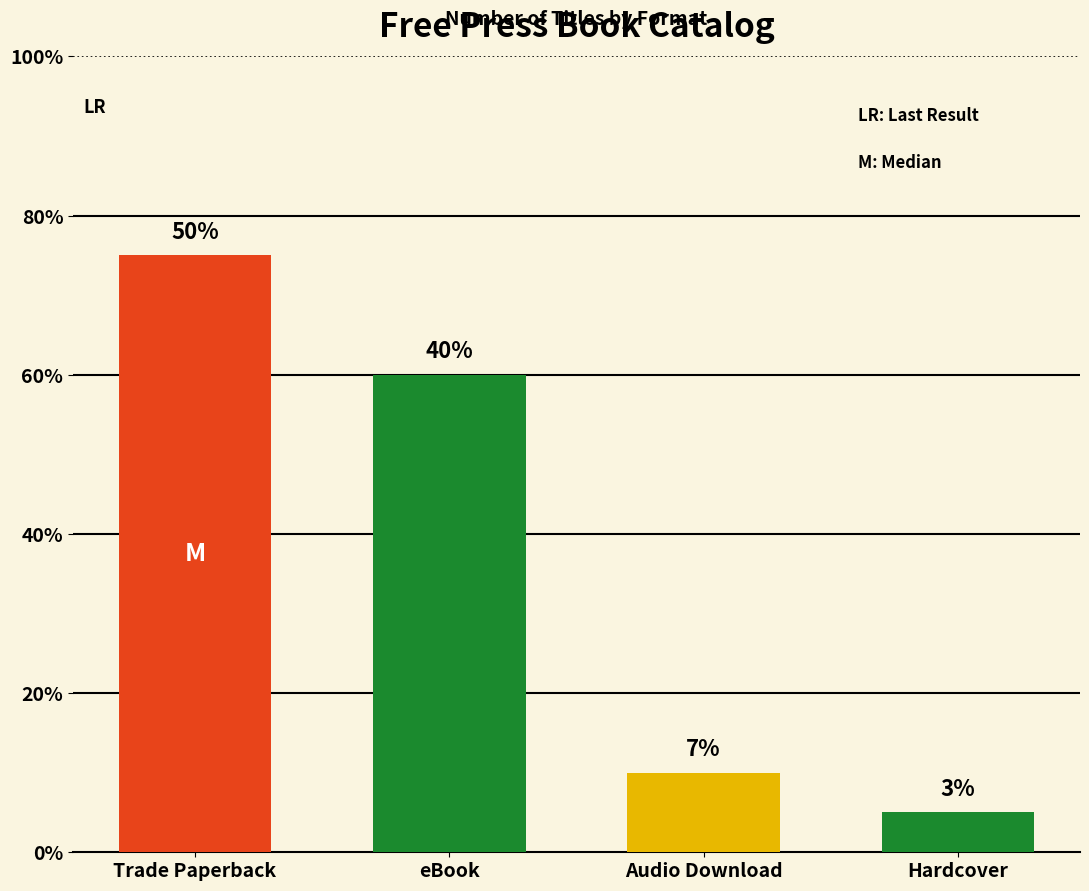

What is the ratio of the value at eBook to the value at Hardcover?

12.0